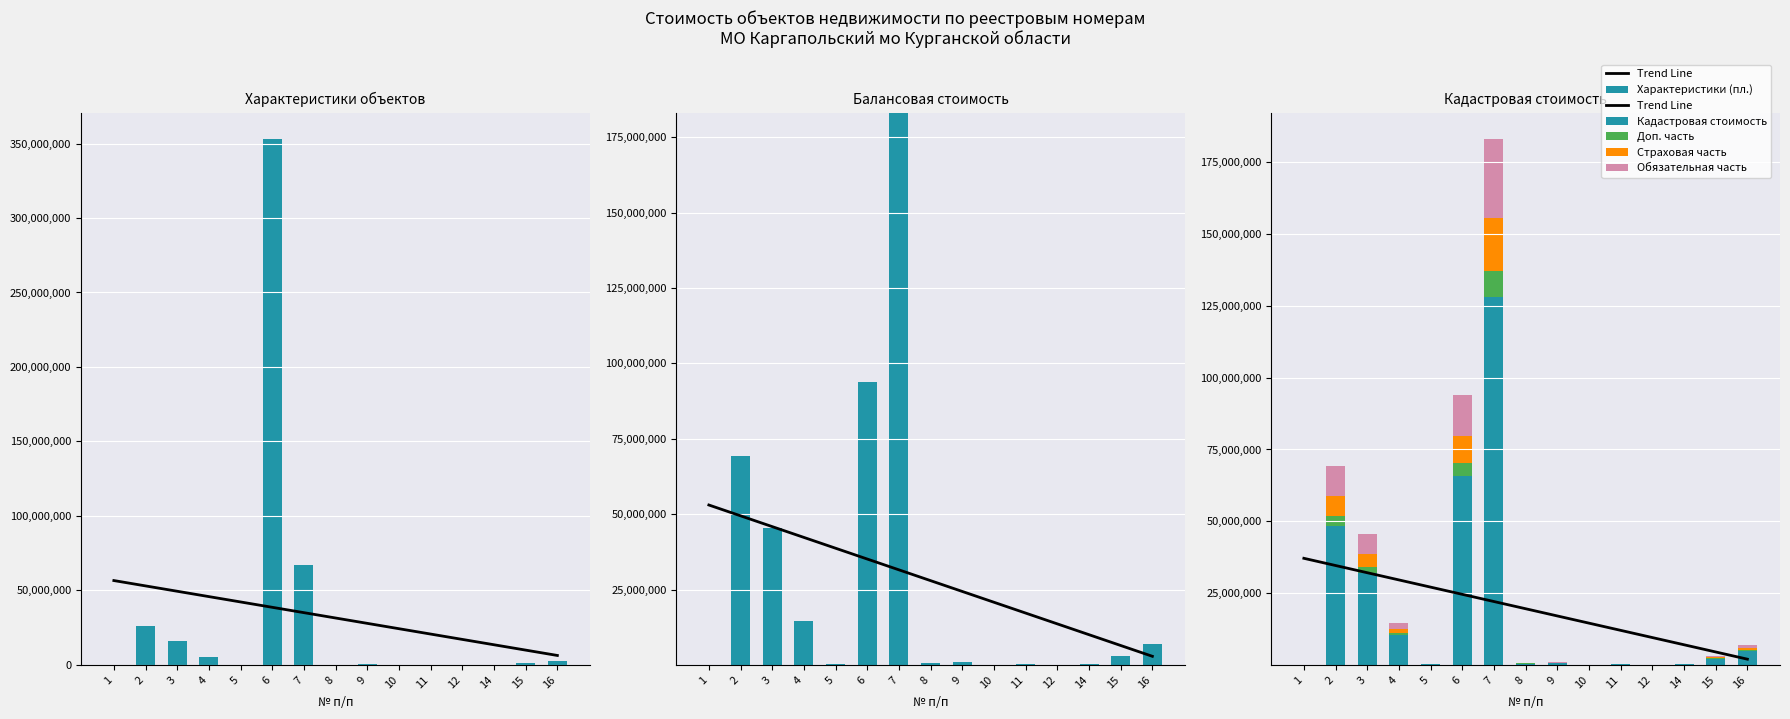

What is the spread (max minus min) of values at 12?

97.2